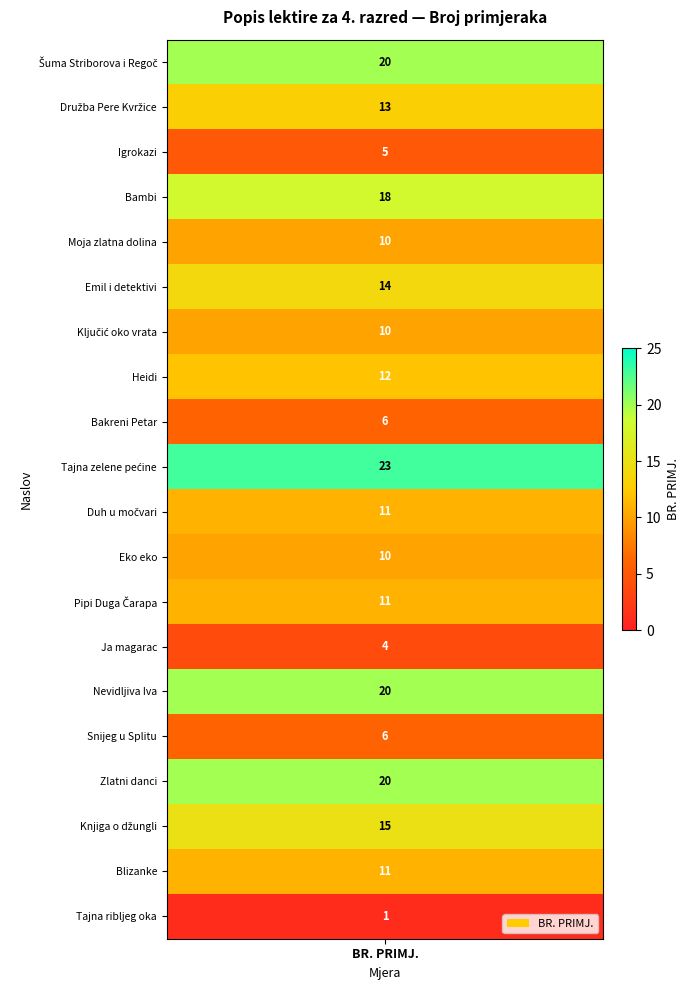

Which has a higher value, 17 or 2?

17